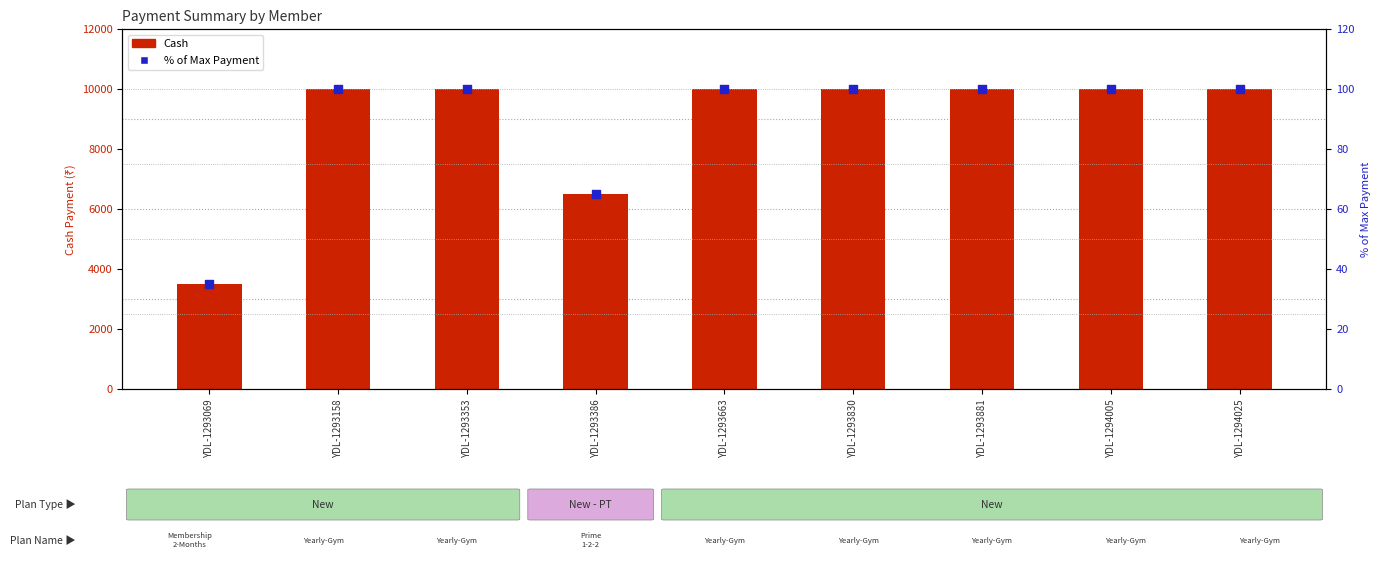

What are all the series names shown in the legend?

Cash, % of Max Payment